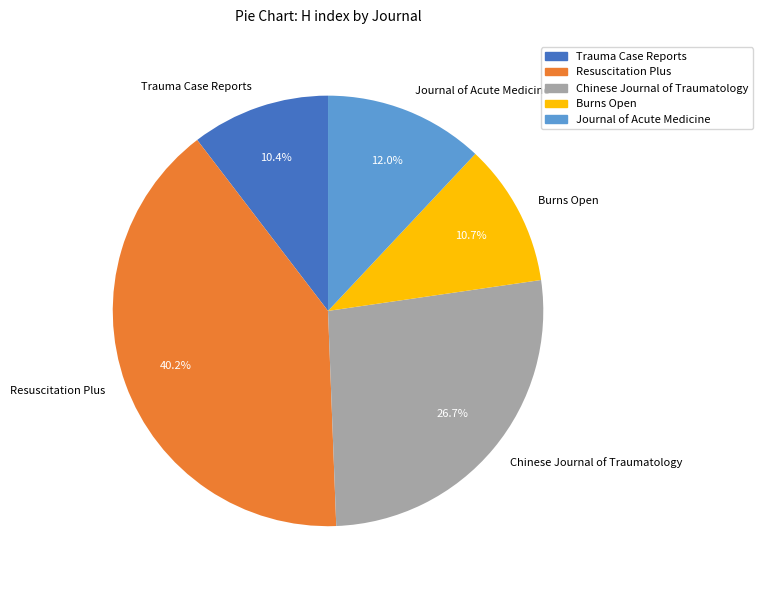

Does any single category account for the majority?

No